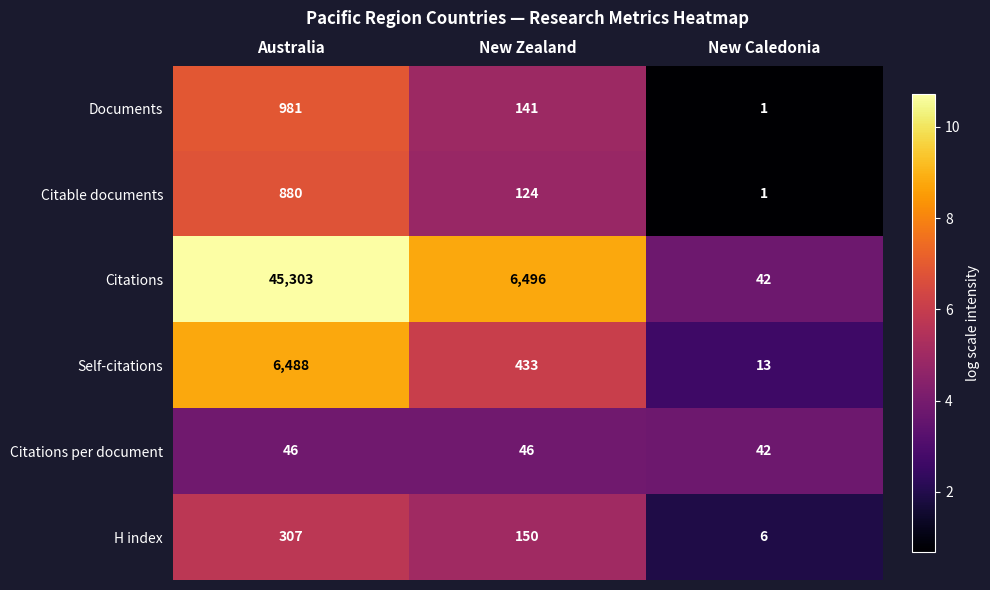

Rank the series by their maximum value, from lowest to highest.

Citations per document, H index, Citable documents, Documents, Self-citations, Citations